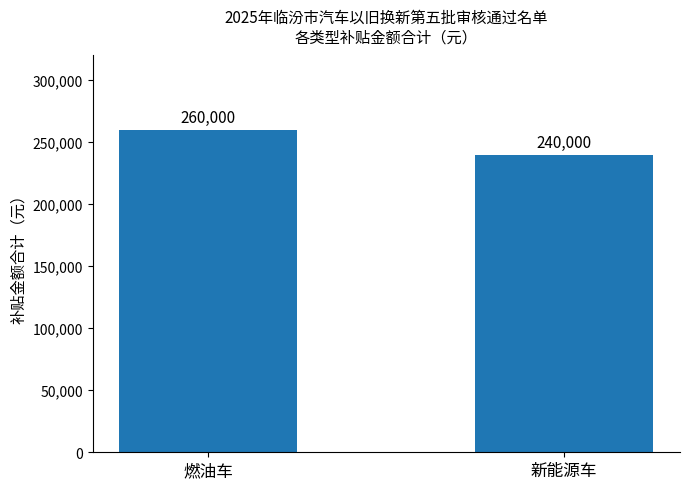

What value does the data have at 燃油车, to the nearest 10?

260000